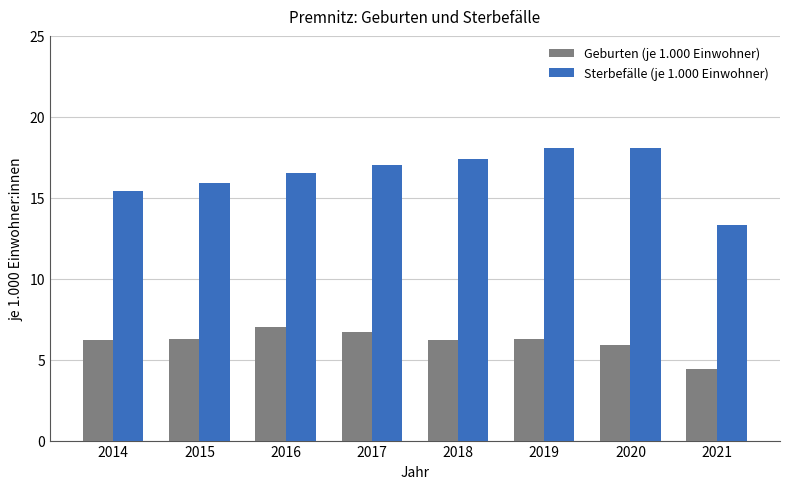

What is the average value of the Geburten (je 1.000 Einwohner) series?

6.1